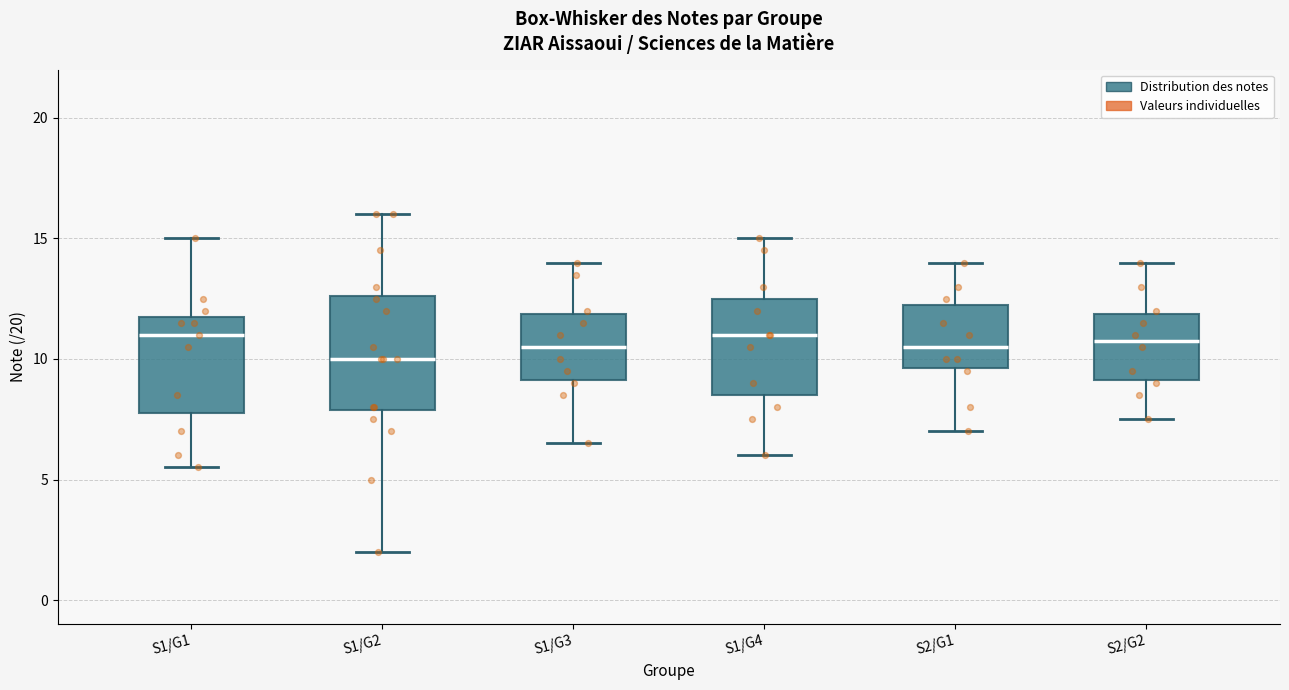

Where does the lower whisker of the box for S2/G1 end on the y-axis? The values are not printed on the chart, so give them approximately, as read against the axis.

7.0